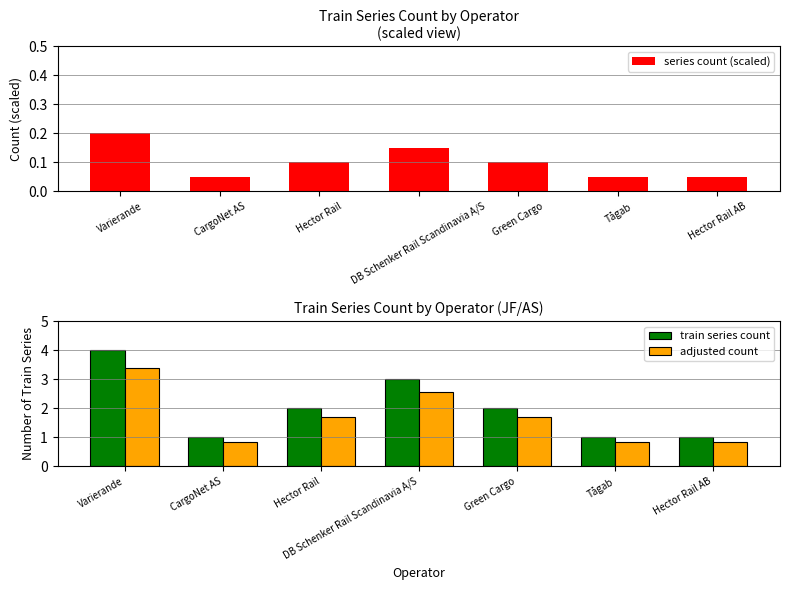

Reading left to right, transcribe all the data shown in this chart.

series count (scaled): 0.2	0.1	0.1	0.2	0.1	0.1	0.1
train series count: 4.0	1.0	2.0	3.0	2.0	1.0	1.0
adjusted count: 3.4	0.8	1.7	2.5	1.7	0.8	0.8